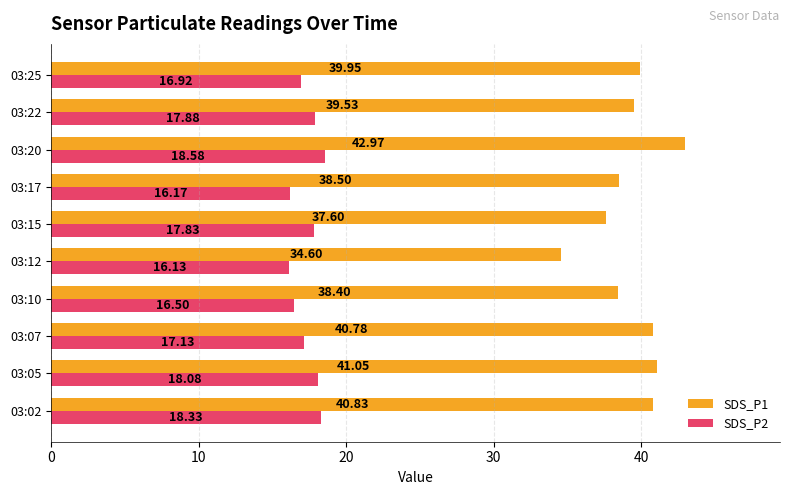

What is the difference between the highest and lowest values at 03:10?

21.9